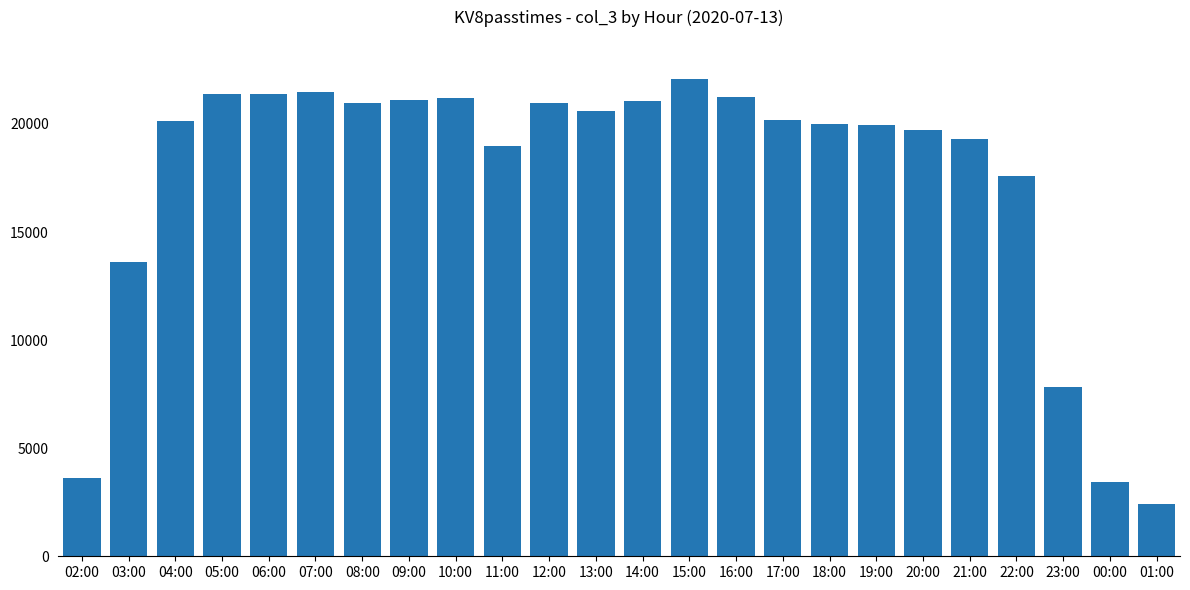

At which category does the chart reach its minimum across all series?

01:00